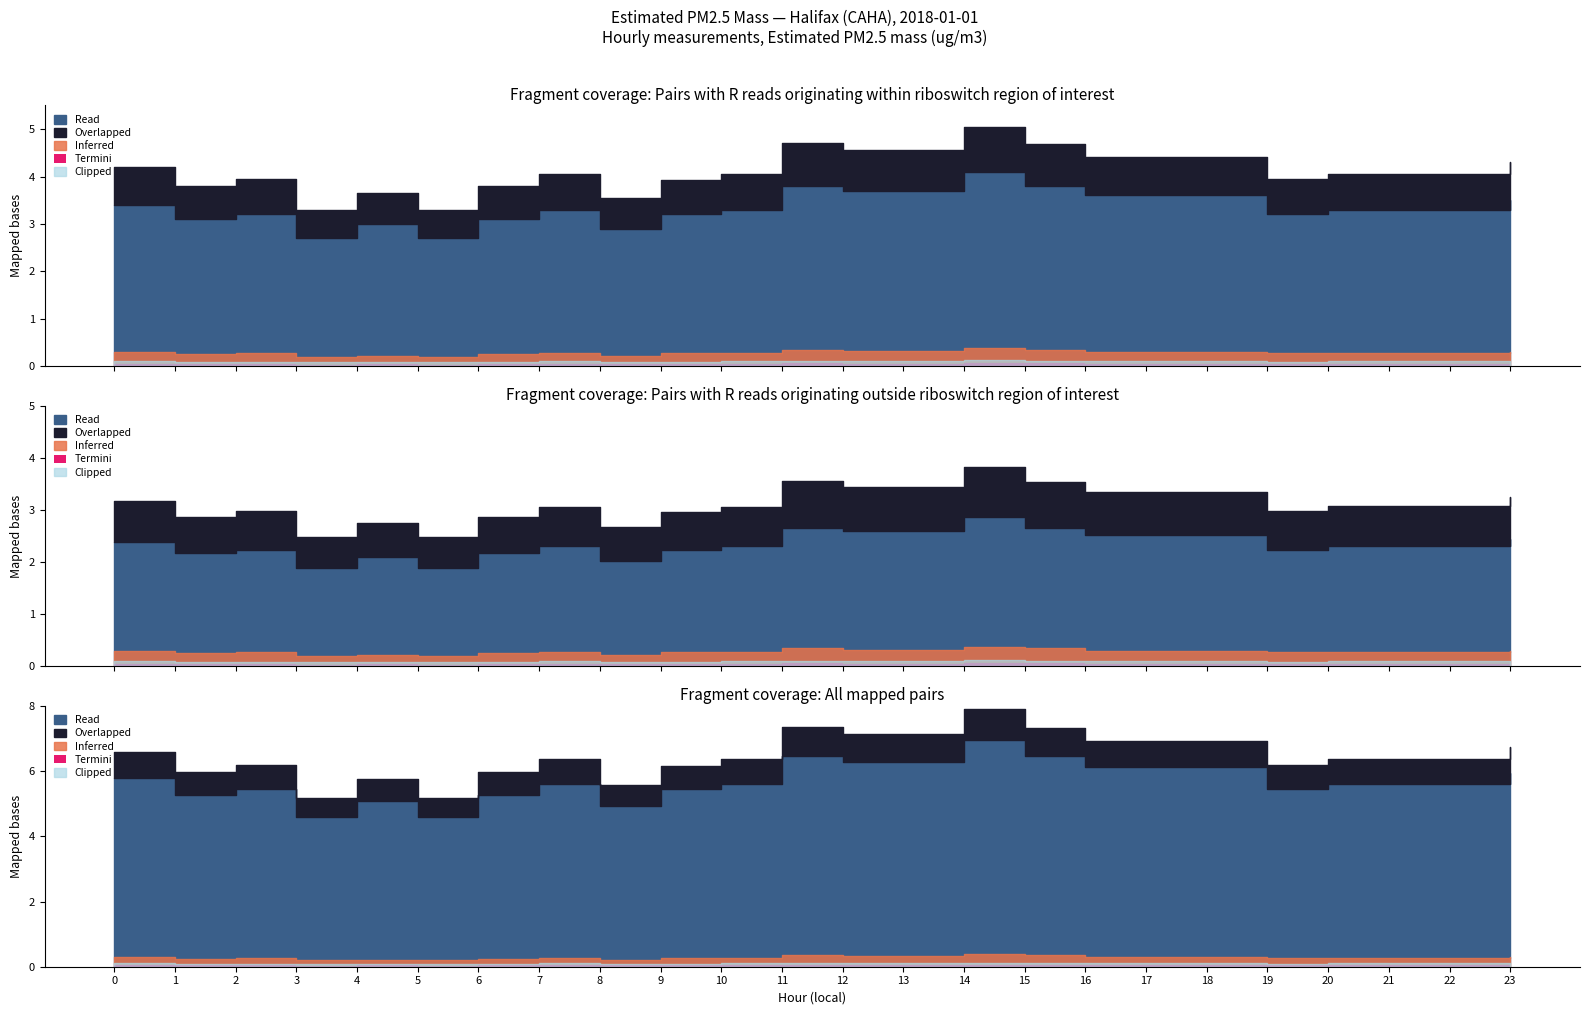

True or false: Estimated PM2.5 mass and Overlapped intersect in this chart.

False